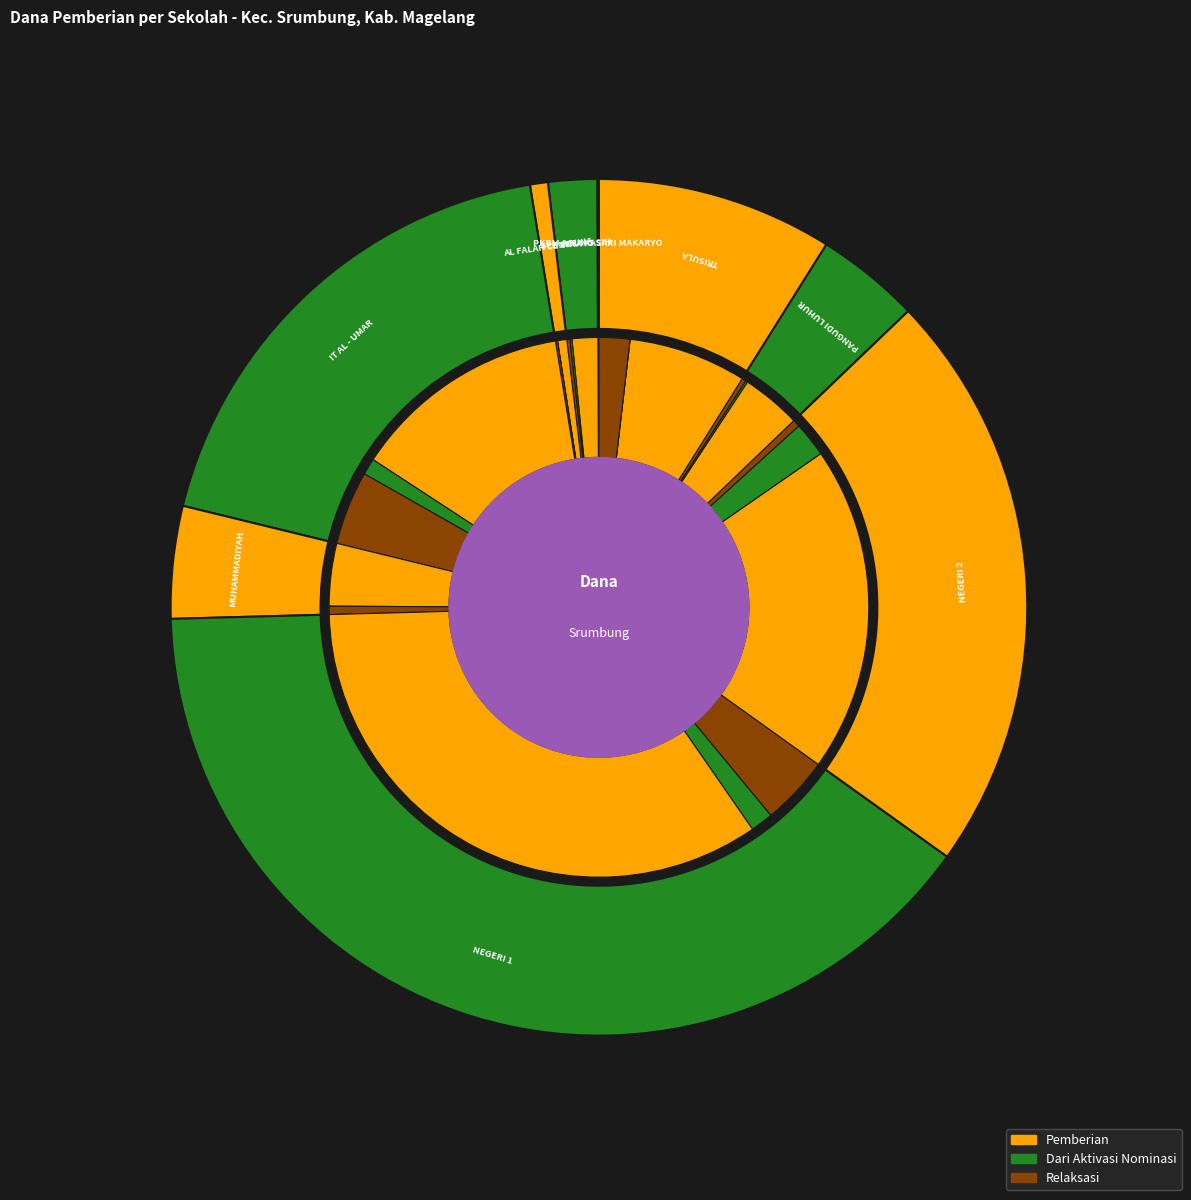

Count the number of slices in the pie.

9